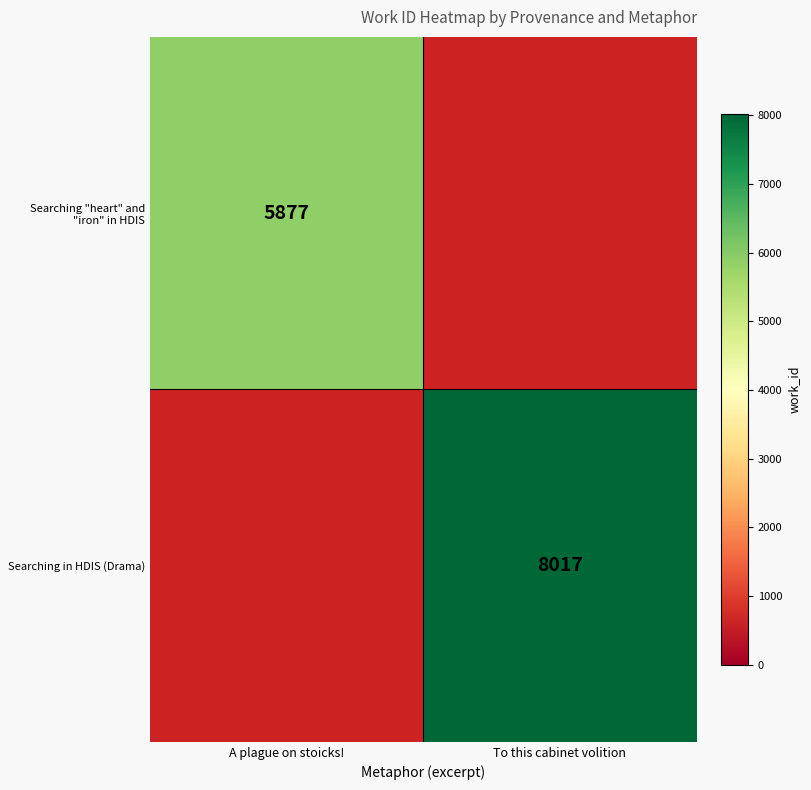

Which has a higher value, A plague on stoicks! or To this cabinet volition?

To this cabinet volition